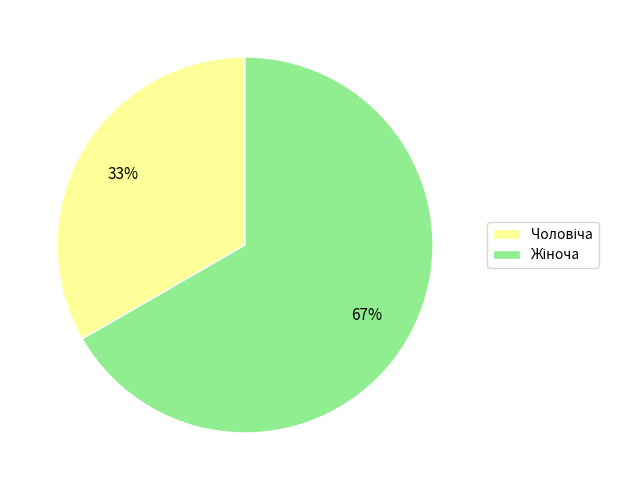

Is there any slice that represents more than half of the pie?

Yes